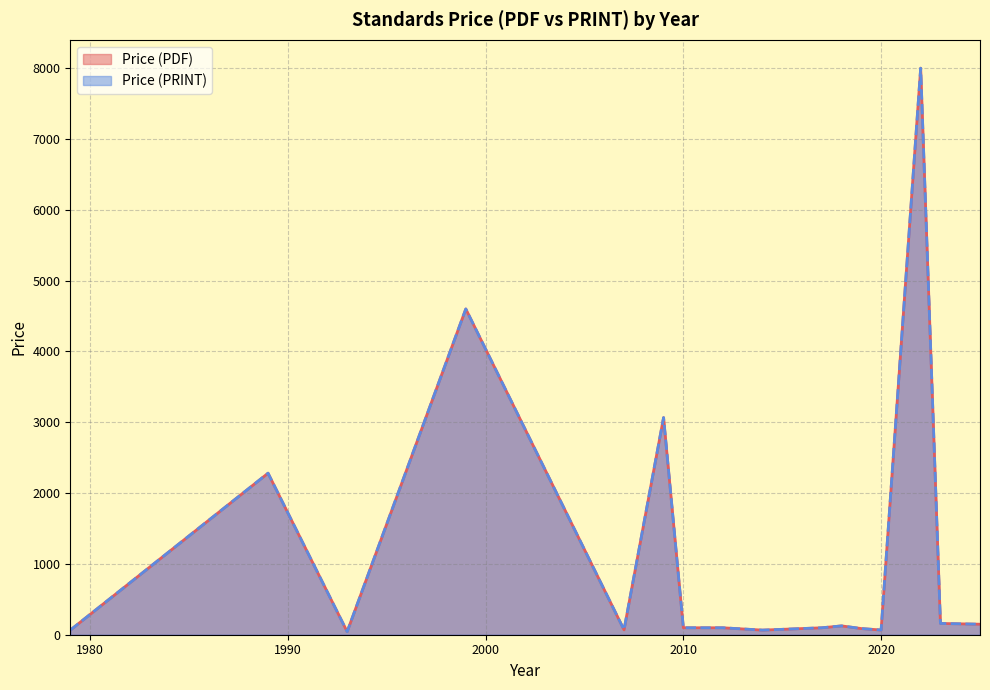

In Price (PDF), how many points are higher than both neighbors (excluding endpoints)?

7